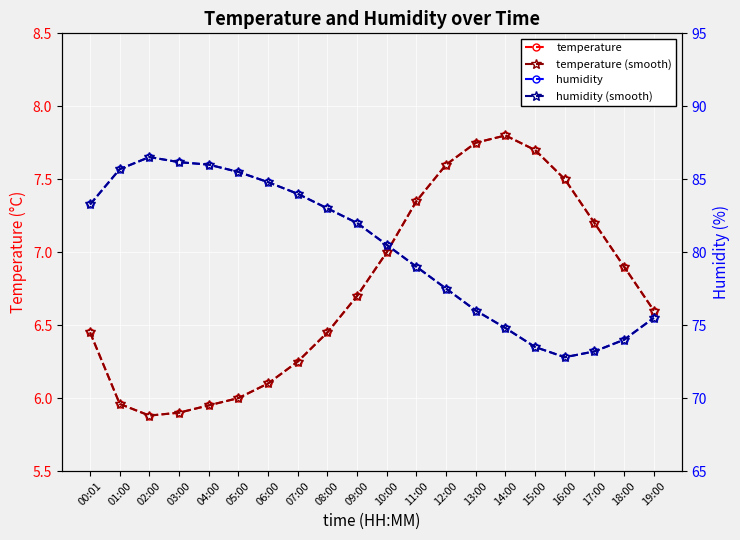

Which series changed the most between 02:00 and 09:00?

humidity